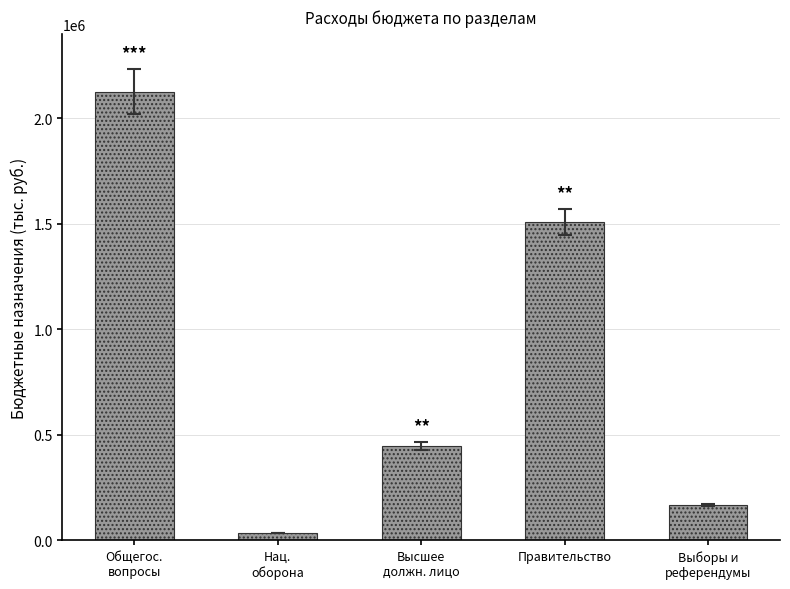

List the labels in order of value, largest first.

Общегос.
вопросы, Правительство, Высшее
должн. лицо, Выборы и
референдумы, Нац.
оборона